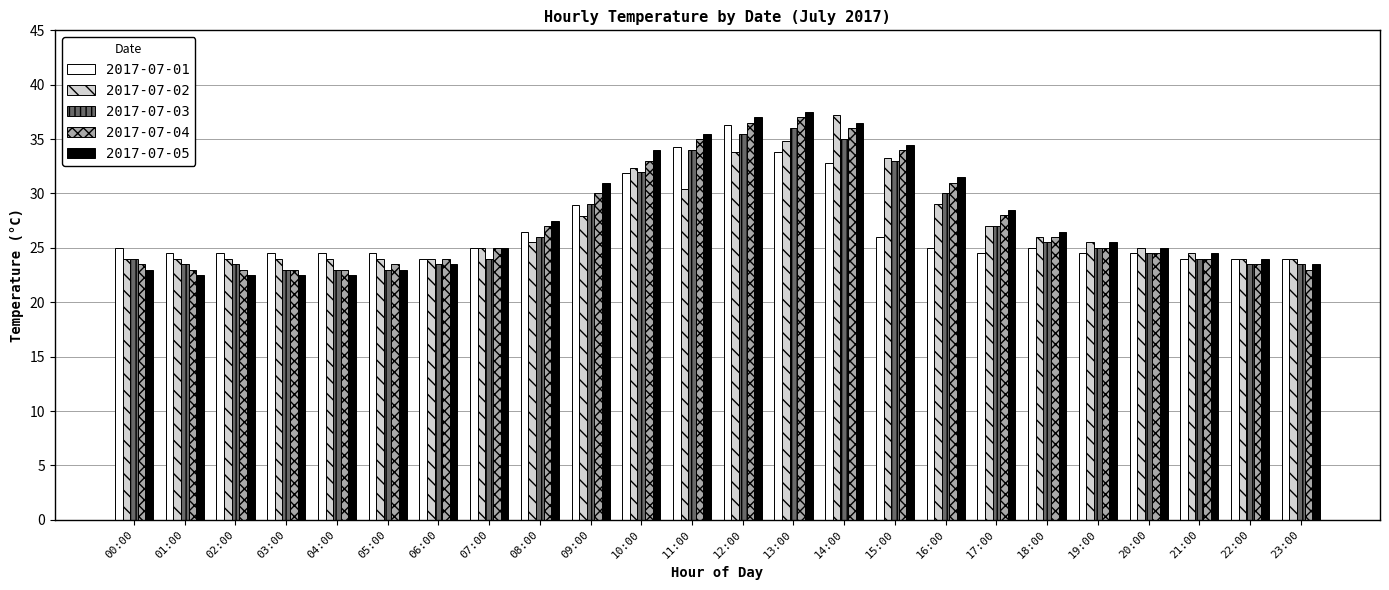

What is the value of the 2017-07-05 bar at the 2nd from the left?

22.5